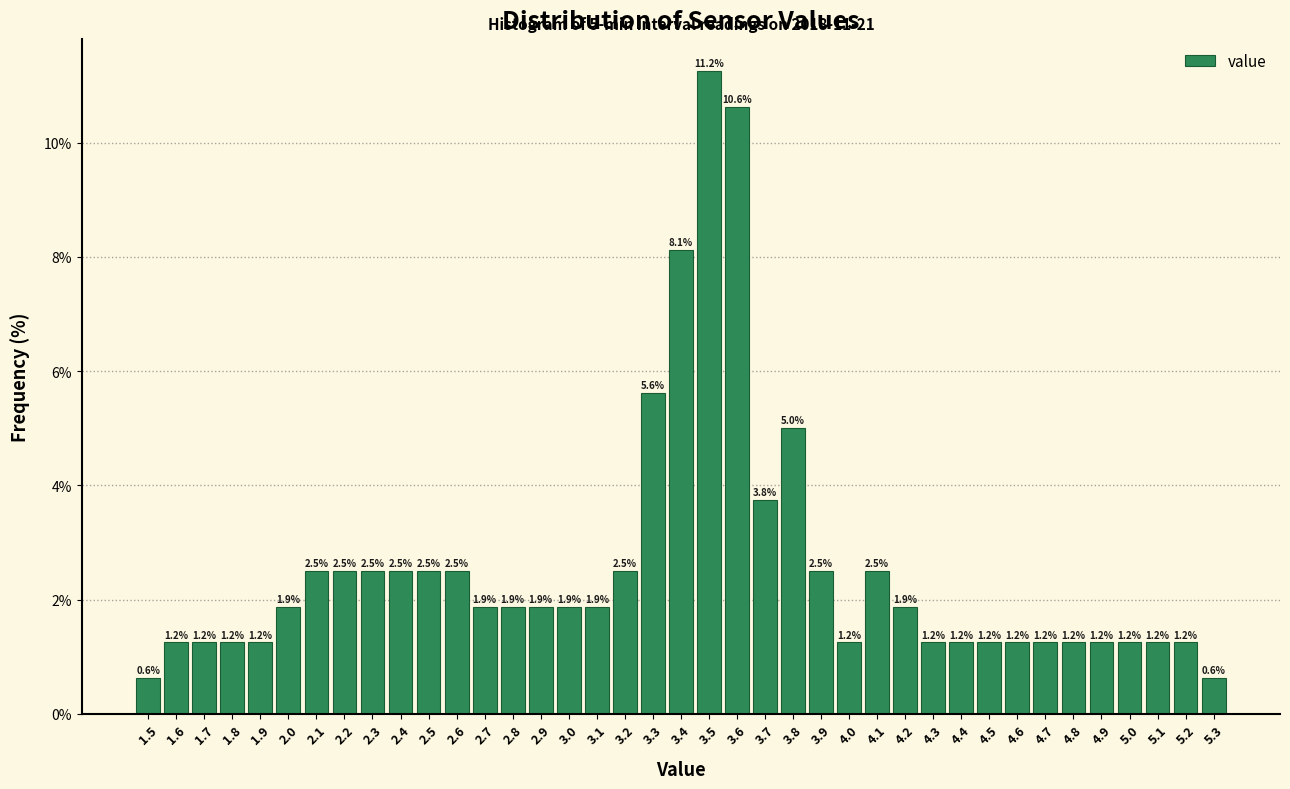

Reading left to right, list every bar in this chart as the range it spans on the x-axis followed by its height.

1.45 to 1.55: 0.6
1.55 to 1.65: 1.2
1.65 to 1.75: 1.2
1.75 to 1.85: 1.2
1.85 to 1.95: 1.2
1.95 to 2.05: 1.9
2.05 to 2.15: 2.5
2.15 to 2.25: 2.5
2.25 to 2.35: 2.5
2.35 to 2.45: 2.5
2.45 to 2.55: 2.5
2.55 to 2.65: 2.5
2.65 to 2.75: 1.9
2.75 to 2.85: 1.9
2.85 to 2.95: 1.9
2.95 to 3.05: 1.9
3.05 to 3.15: 1.9
3.15 to 3.25: 2.5
3.25 to 3.35: 5.6
3.35 to 3.45: 8.1
3.45 to 3.55: 11.2
3.55 to 3.65: 10.6
3.65 to 3.75: 3.8
3.75 to 3.85: 5.0
3.85 to 3.95: 2.5
3.95 to 4.05: 1.2
4.05 to 4.15: 2.5
4.15 to 4.25: 1.9
4.25 to 4.35: 1.2
4.35 to 4.45: 1.2
4.45 to 4.55: 1.2
4.55 to 4.65: 1.2
4.65 to 4.75: 1.2
4.75 to 4.85: 1.2
4.85 to 4.95: 1.2
4.95 to 5.05: 1.2
5.05 to 5.15: 1.2
5.15 to 5.25: 1.2
5.25 to 5.35: 0.6